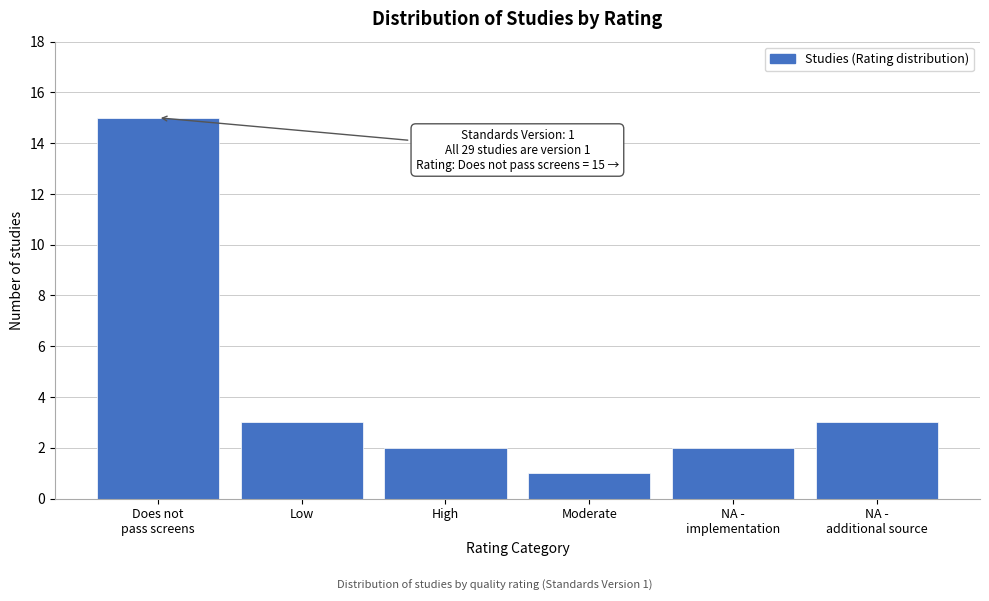

Reading left to right, what are all the values shown in this chart?

15	3	2	1	2	3